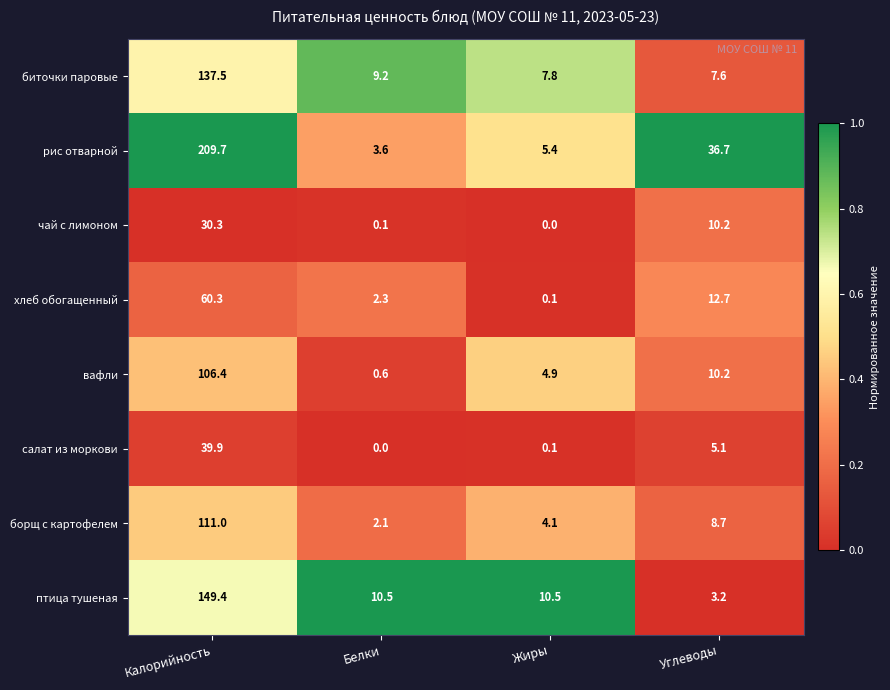

Where does the хлеб обогащенный series first go above 12?

Калорийность